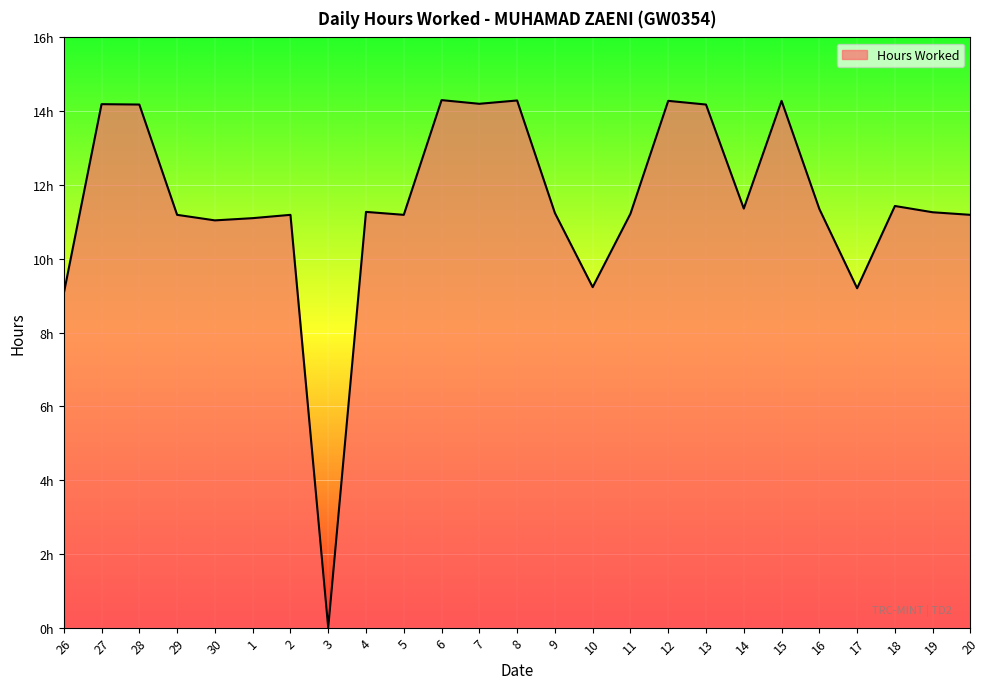

What is the label of the 4th point from the left?

29